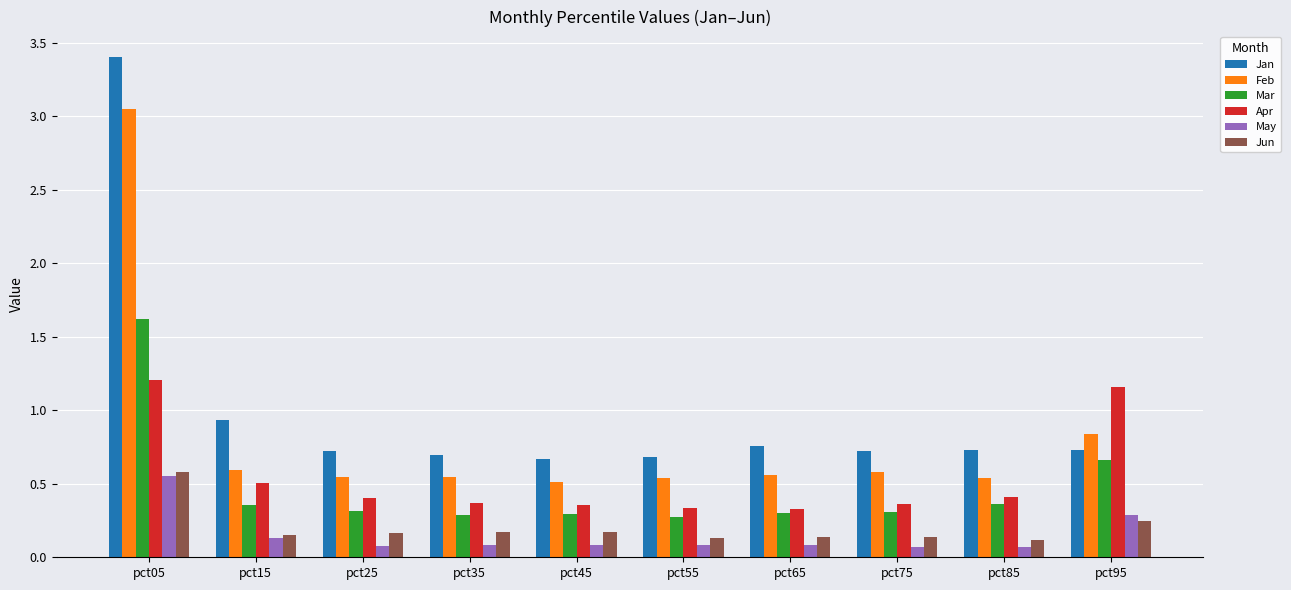

At which label is Jan closest to 2?

pct15